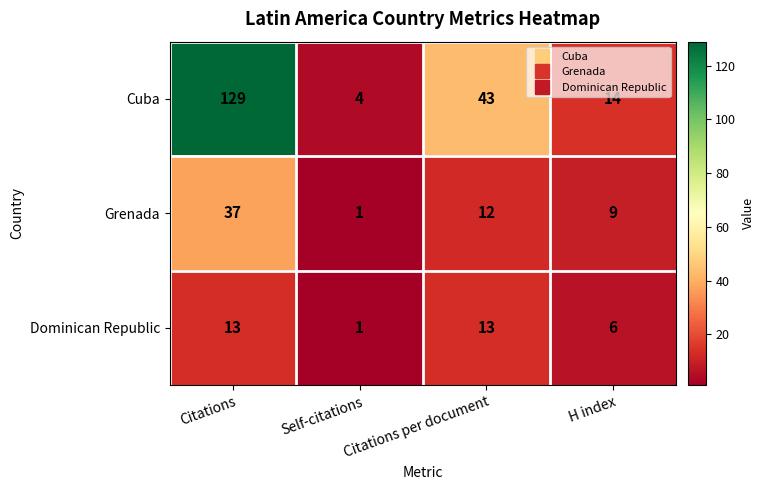

What is the average value of the Grenada series?

15